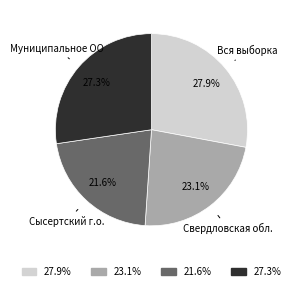

Do Муниципальное ОО and Сысертский г.о. together represent more than half of the pie?

No